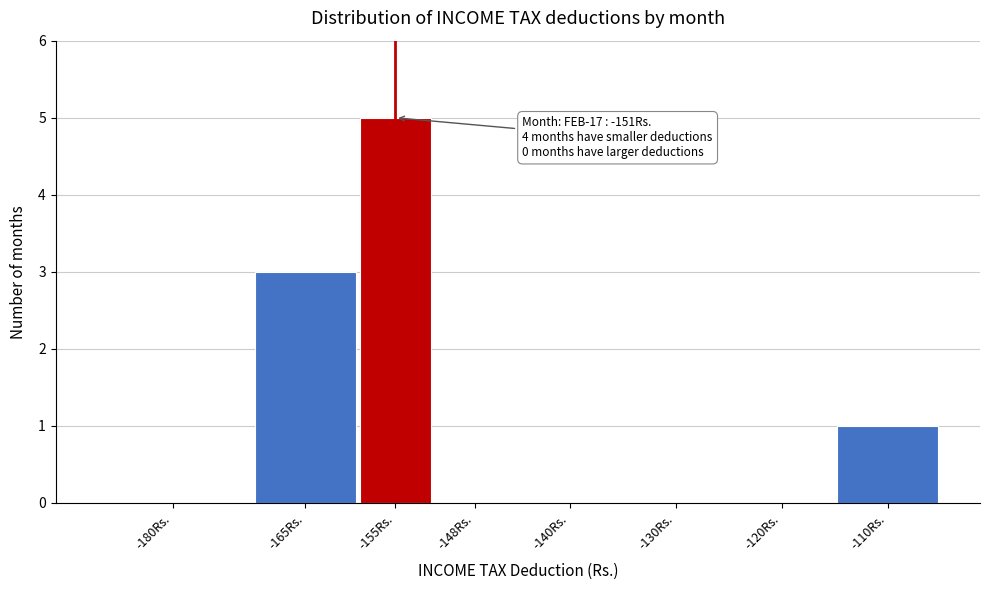

Reading left to right, list all the values displayed in this chart.

-180Rs.=0	-165Rs.=3	-155Rs.=5	-148Rs.=0	-140Rs.=0	-130Rs.=0	-120Rs.=0	-110Rs.=1